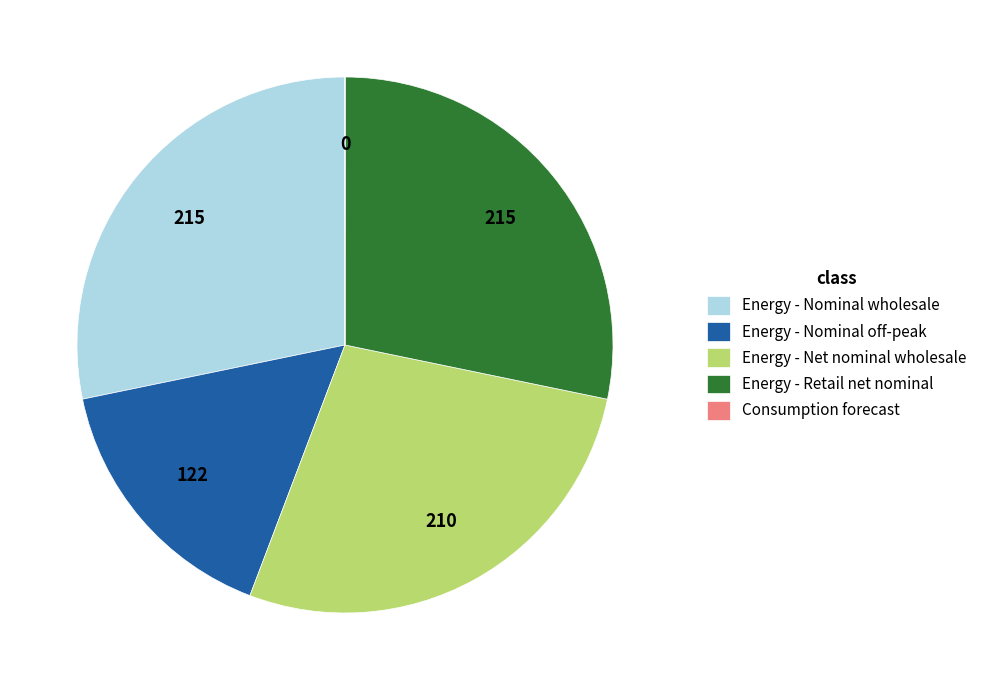

Is there a majority slice in this chart?

No